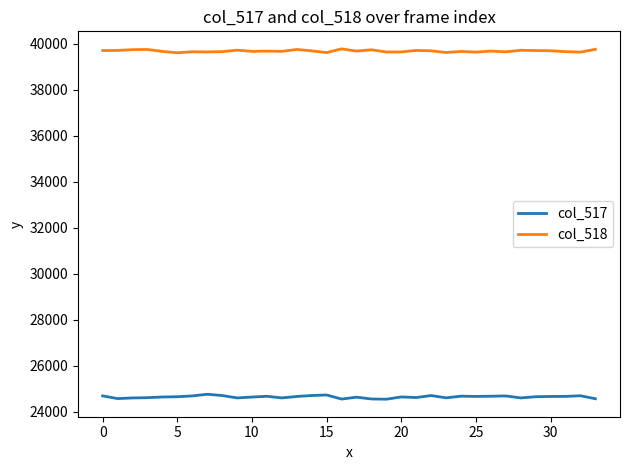

Rank the series by their average value, from lowest to highest.

col_517, col_518